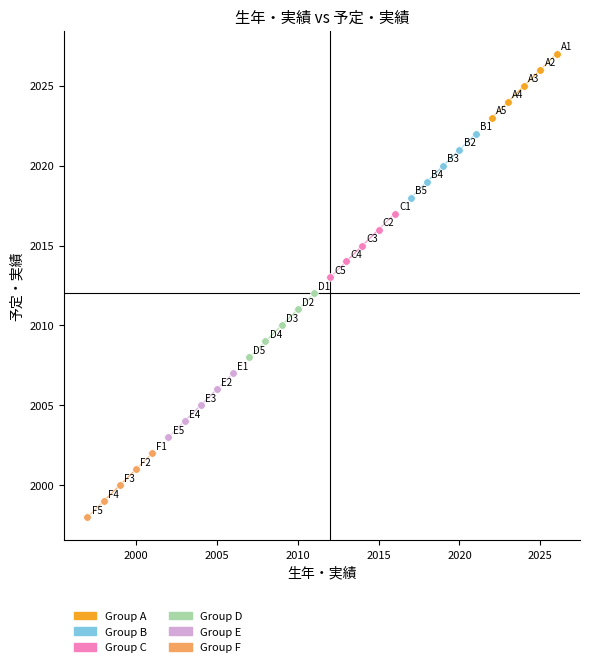

Which series contains the highest Y value?

Group A